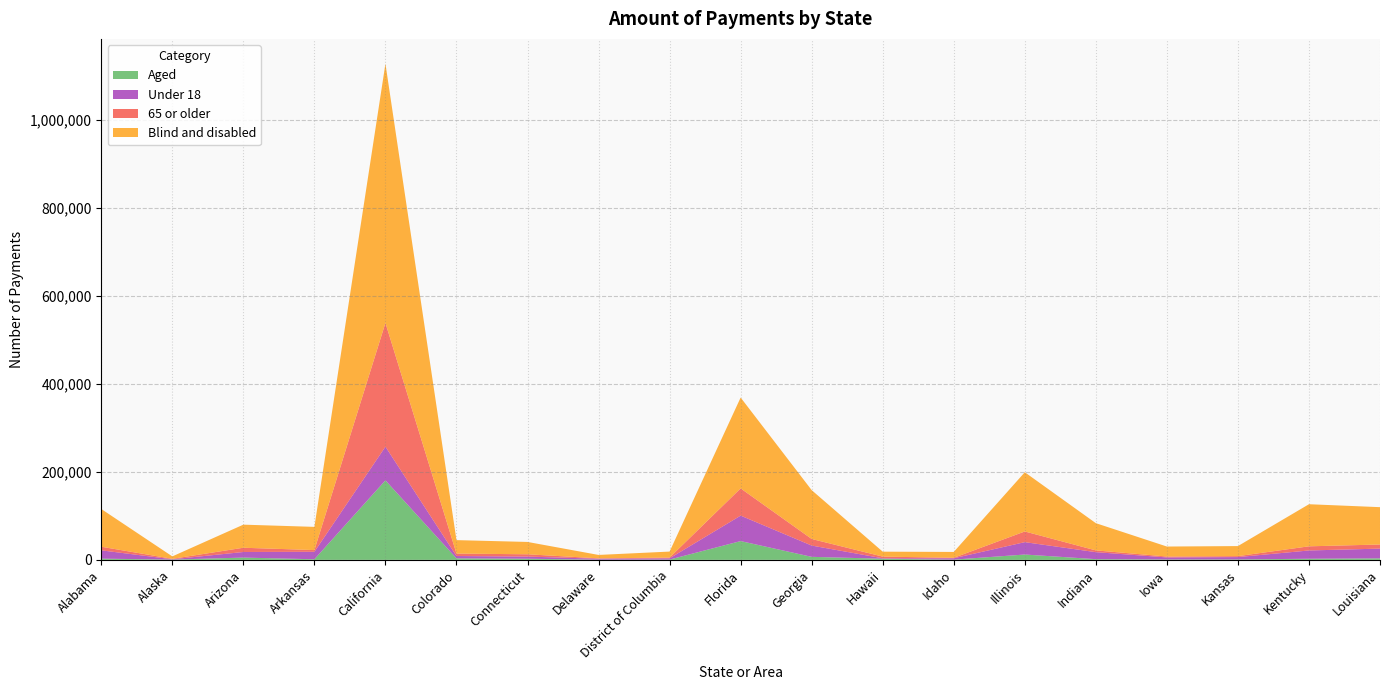

At which category is the sum across all series the highest?

California